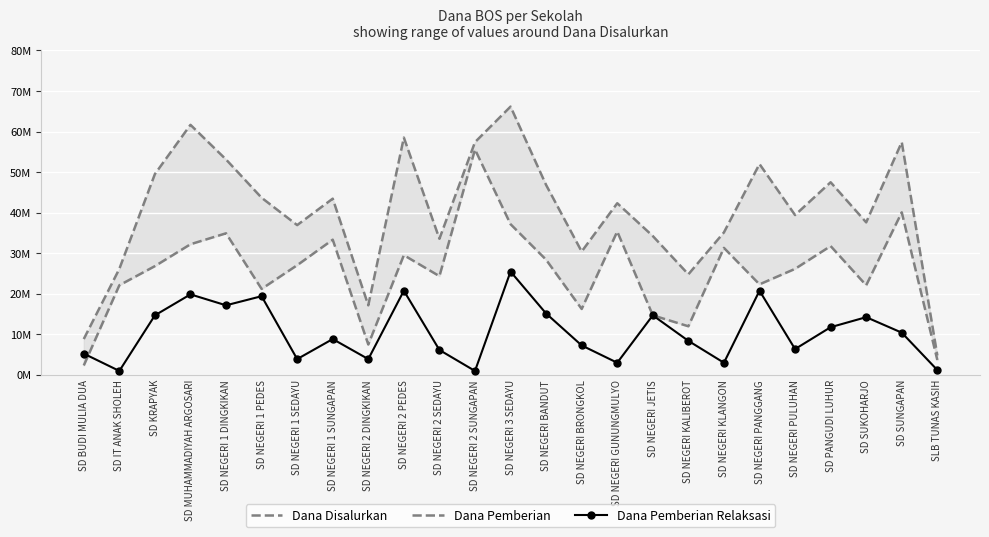

True or false: Dana Pemberian Relaksasi and Dana Pemberian intersect in this chart.

True